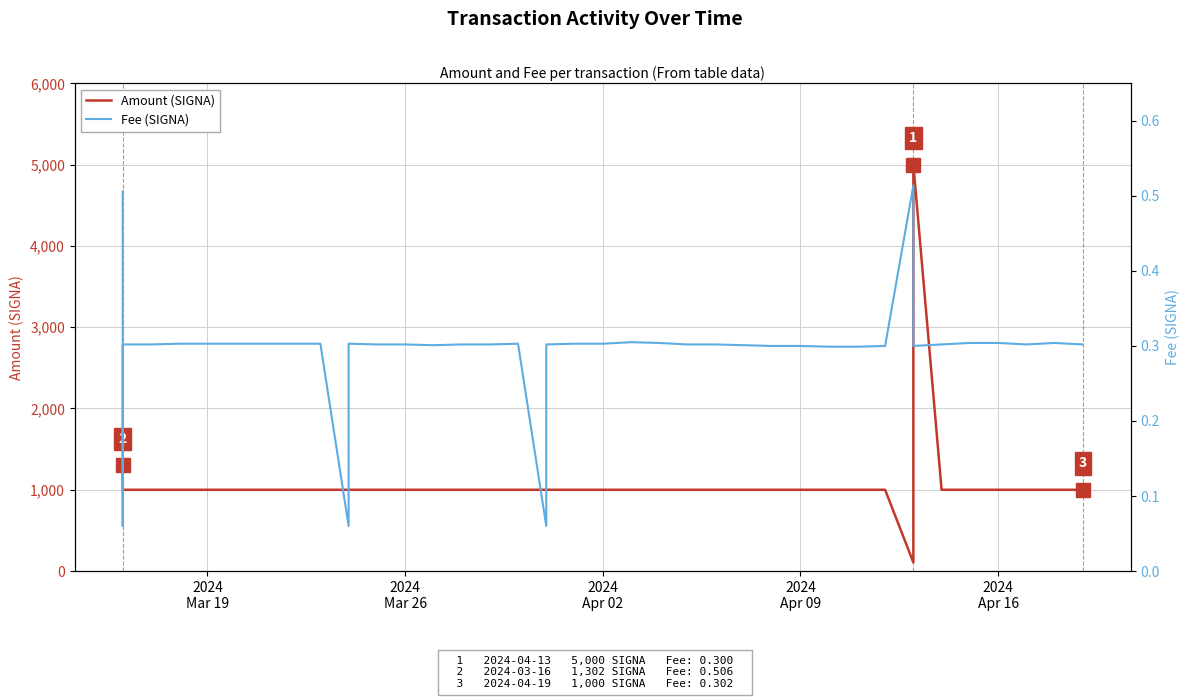

True or false: Fee (SIGNA) and Amount (SIGNA) intersect in this chart.

False